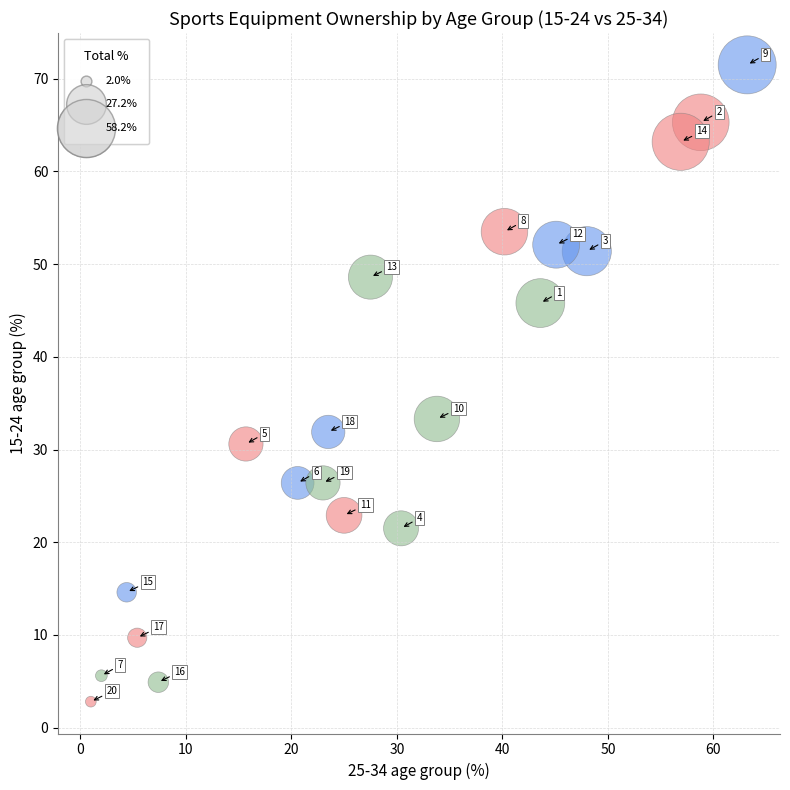

What is the range of X values (max minus min)?

62.2